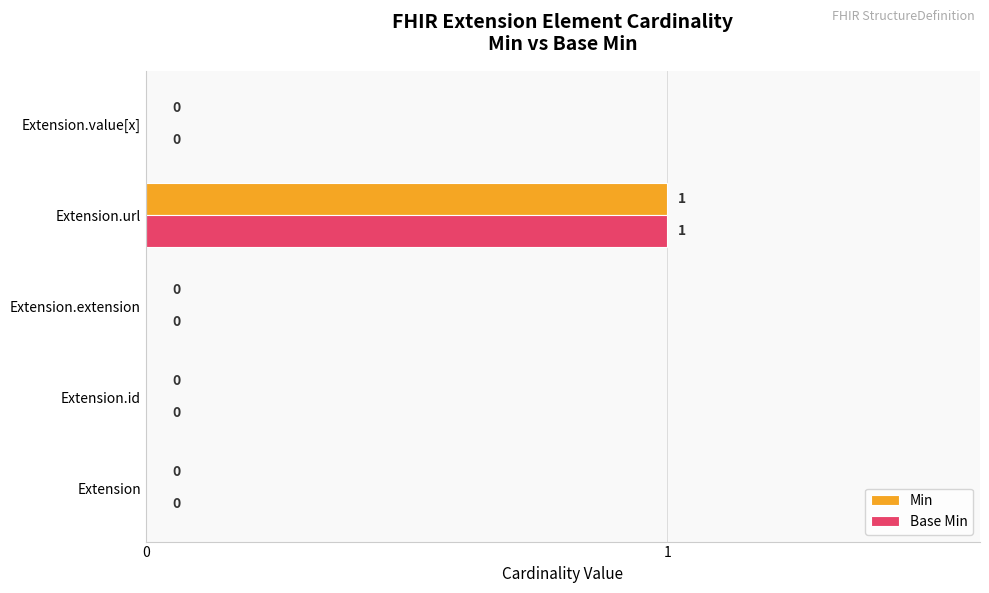

What are all the series names shown in the legend?

Min, Base Min